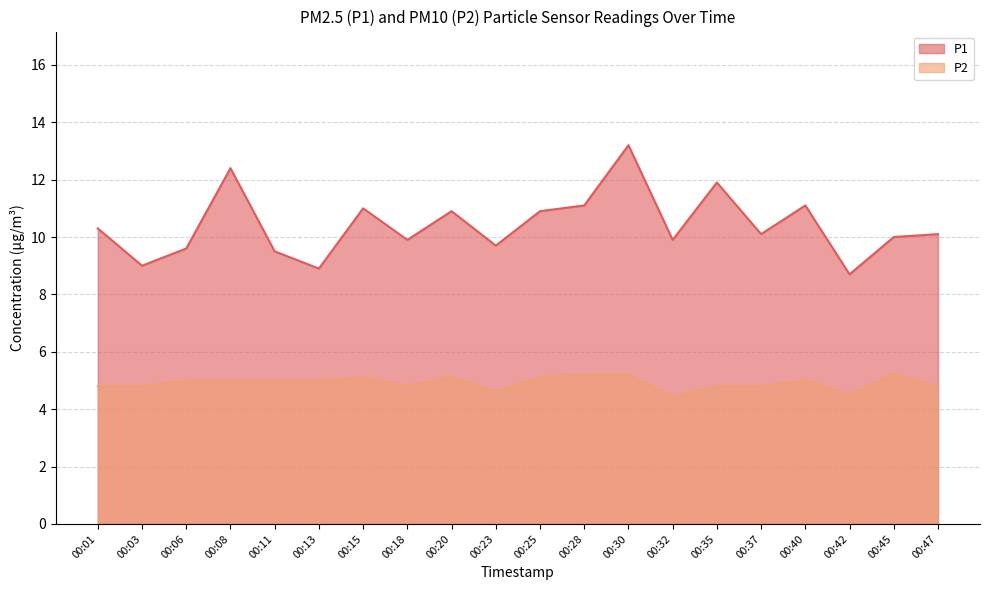

True or false: P2 and P1 intersect in this chart.

False